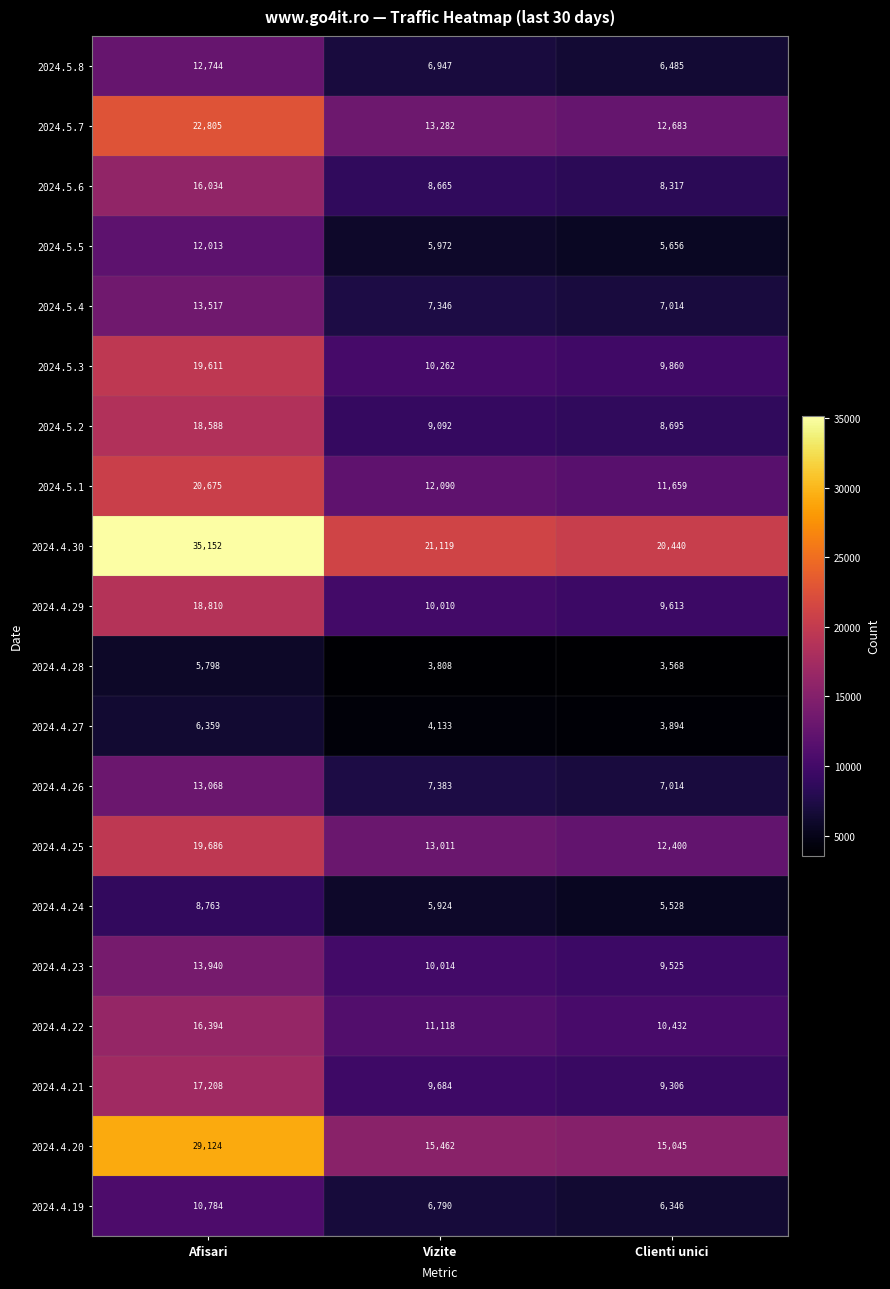

Which series has the largest range (max minus min)?

2024.4.30